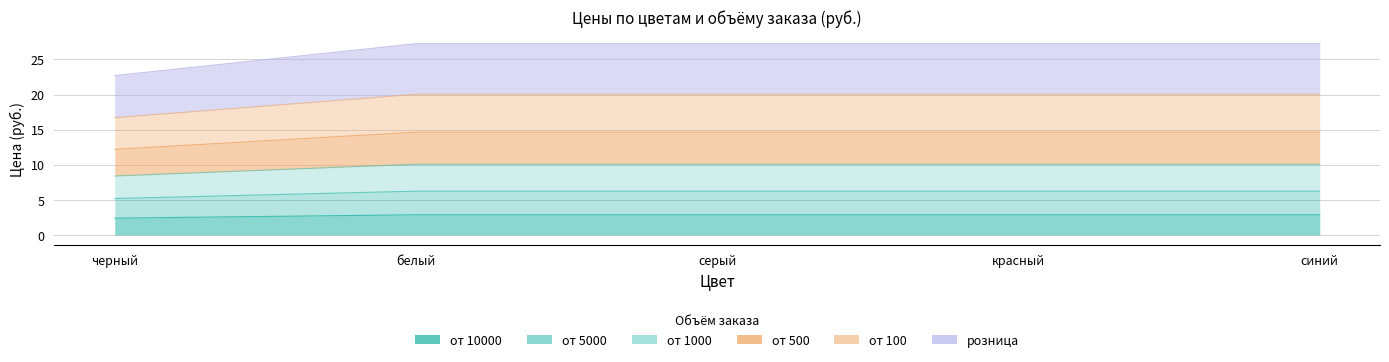

Between белый and синий, which series saw the biggest shift?

от 10000